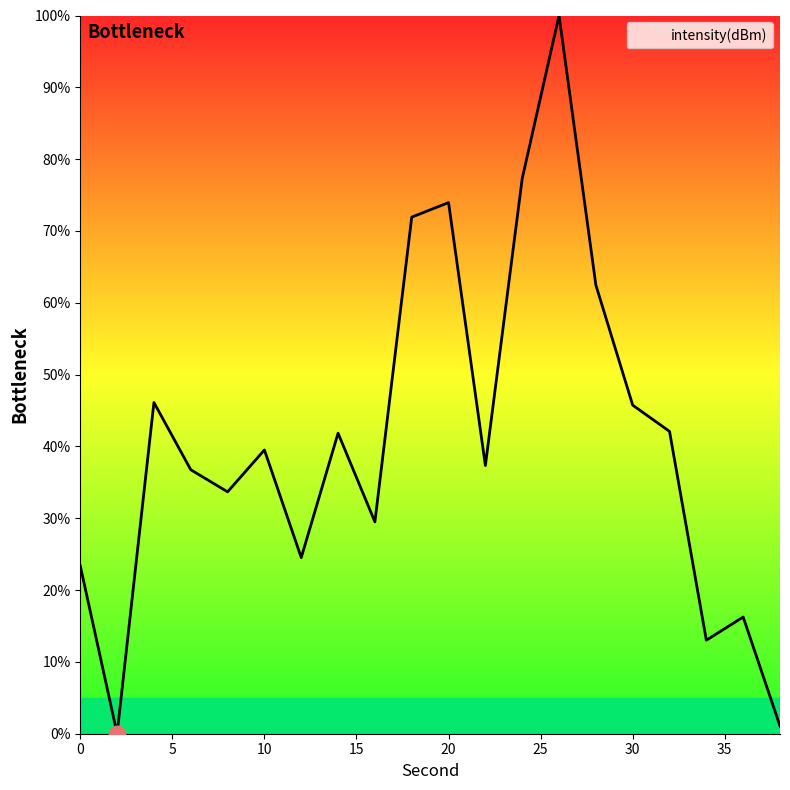

What is the difference between the maximum and minimum values?

100.0